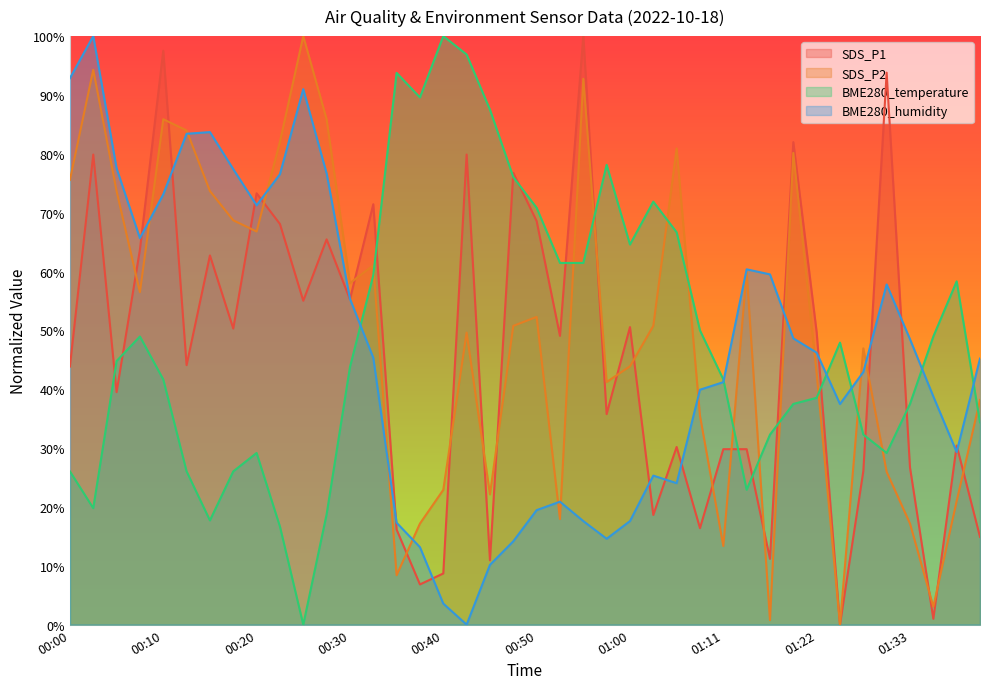

Read the SDS_P1 value at 00:33.

71.4